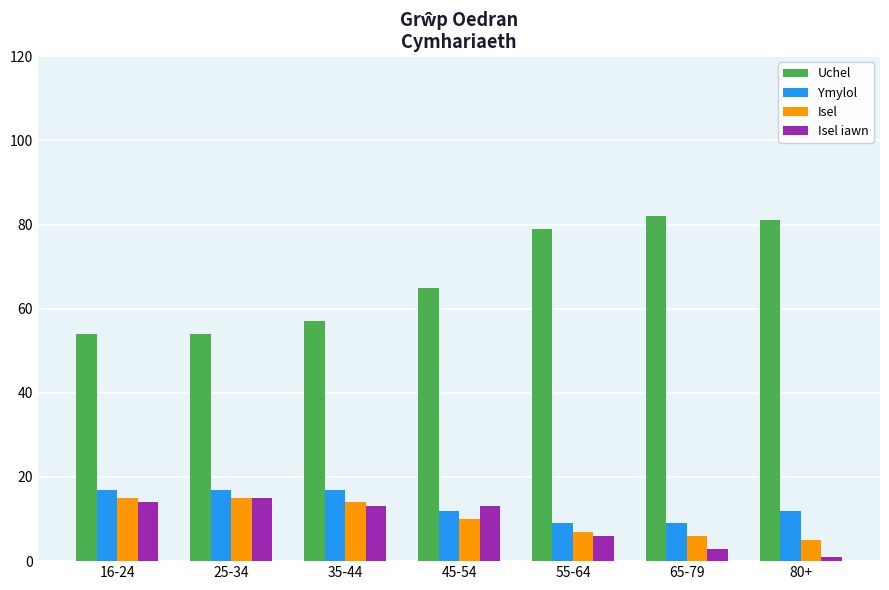

The value of Uchel at 65-79 is 82. True or false?

True